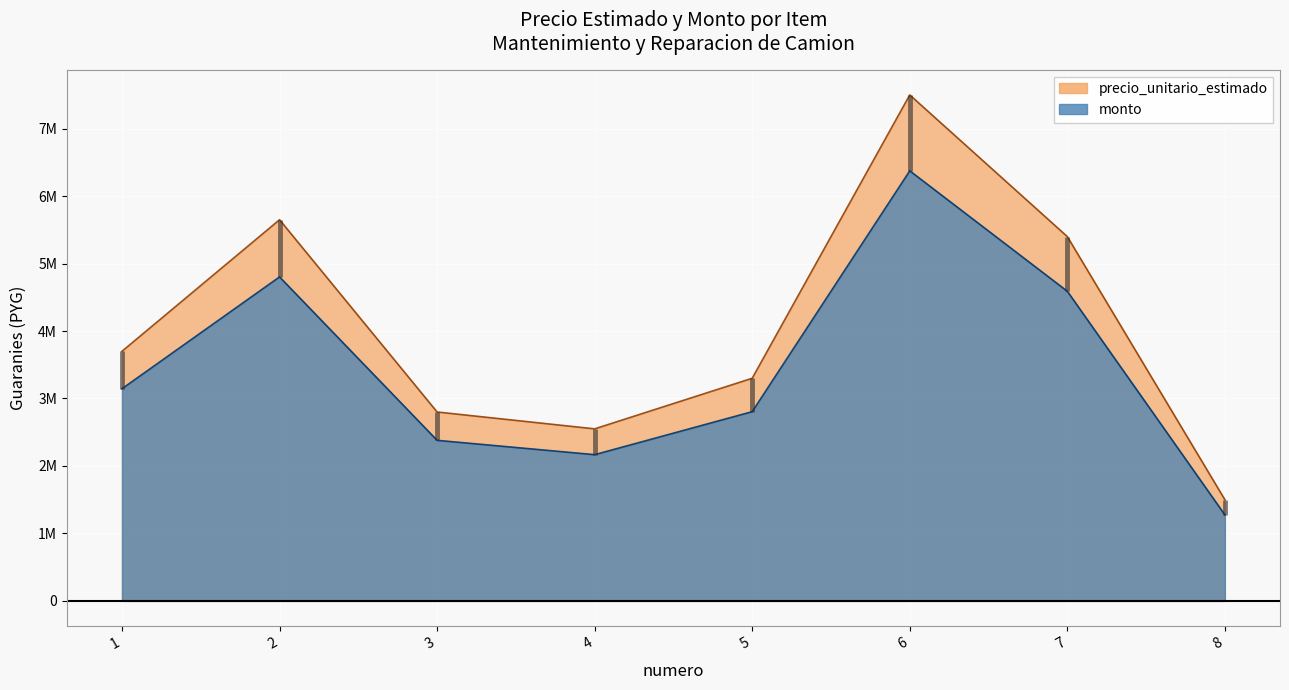

Reading left to right, what are all the values shown in this chart?

precio_unitario_estimado: 1=3700000	2=5650000	3=2800000	4=2550000	5=3300000	6=7500000	7=5400000	8=1500000
monto: 1=3145000	2=4802500	3=2380000	4=2167500	5=2805000	6=6375000	7=4590000	8=1275000